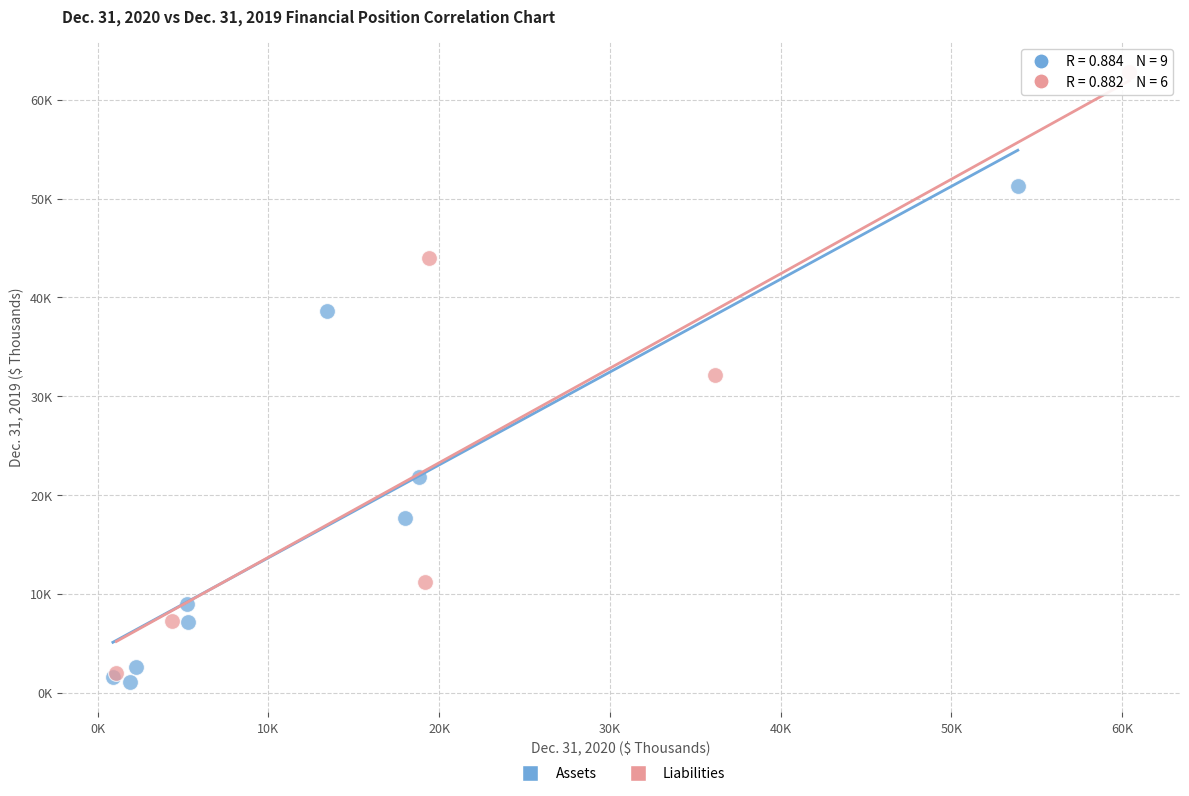

What are all the series names shown in the legend?

Assets, Liabilities